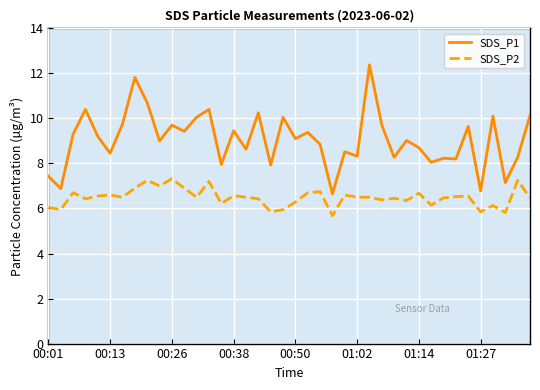

The value of SDS_P2 at 00:26 is 11.5. True or false?

False